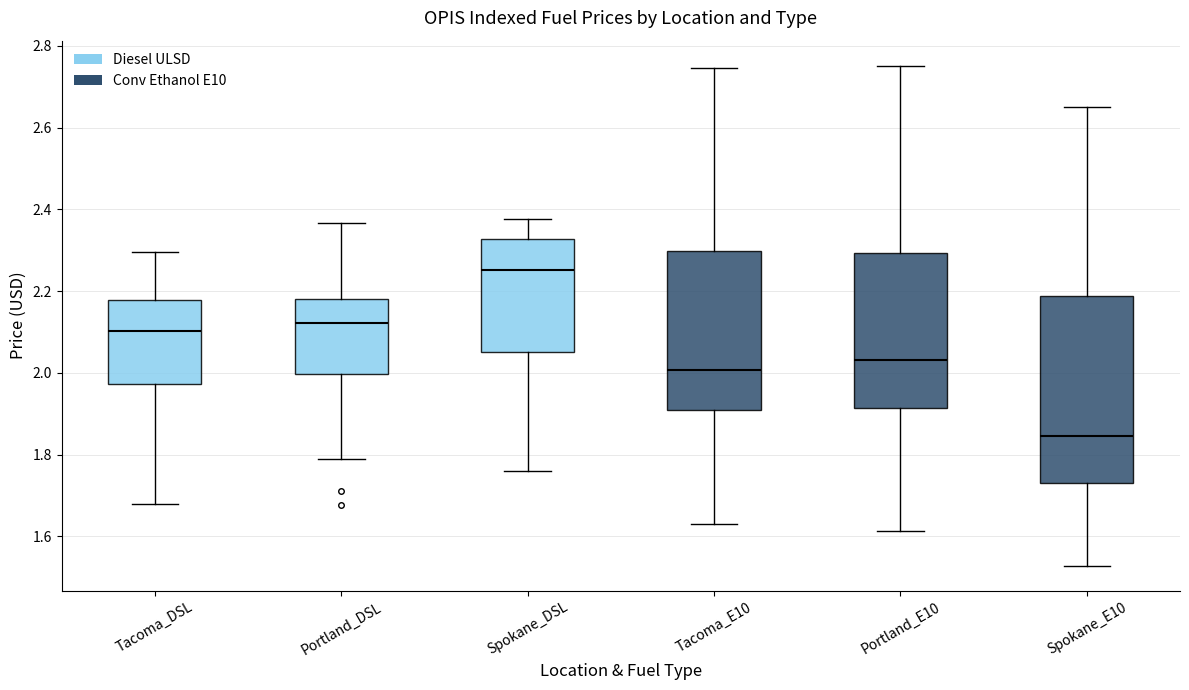

Comparing the boxes themselves (not the whiskers), which one is the tallest?

Spokane_E10